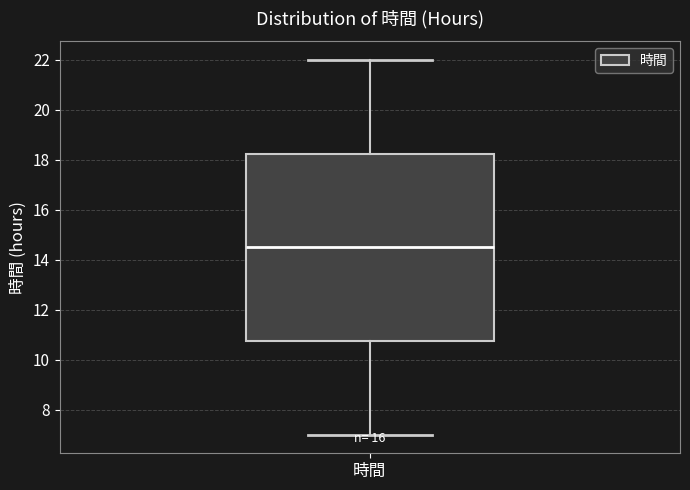

Where is the upper edge of the box for 時間 on the y-axis? The values are not printed on the chart, so give them approximately, as read against the axis.

18.2